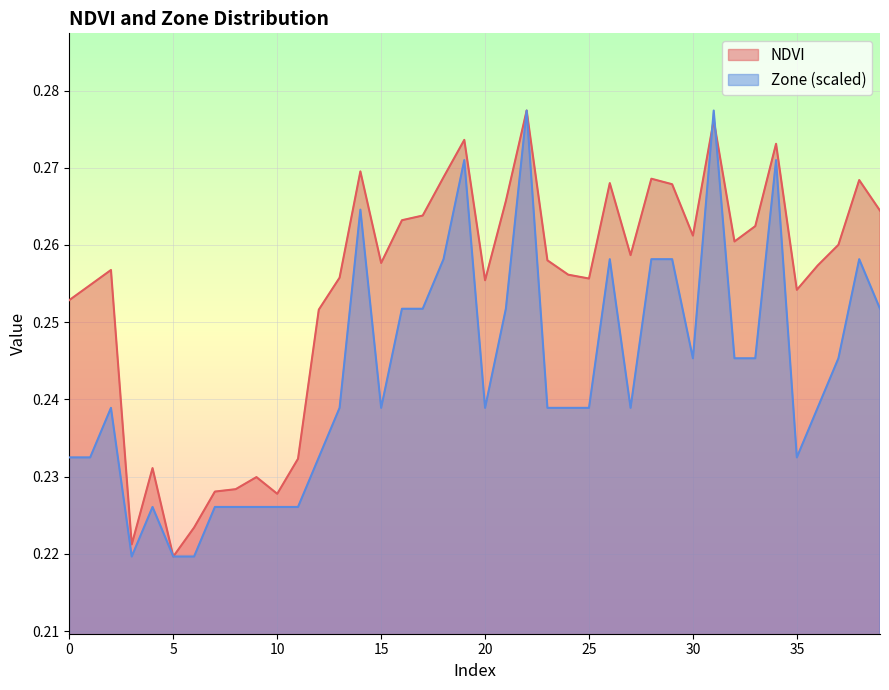

Which series changed the most between 11 and 36?

NDVI